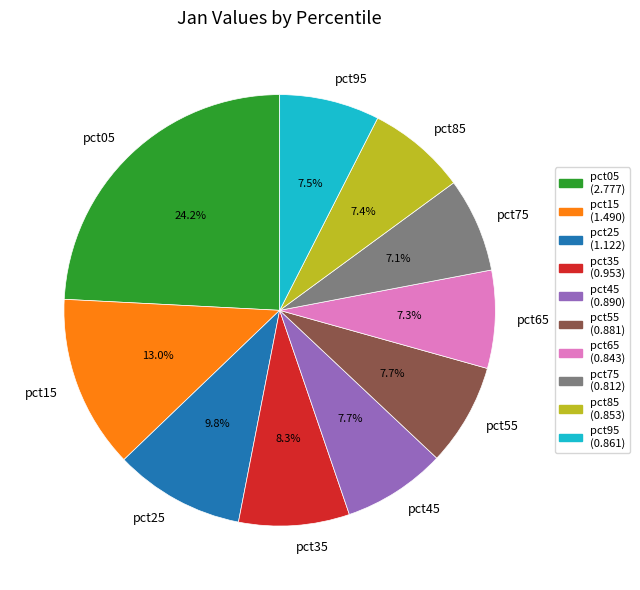

Which has a higher value, pct25 or pct65?

pct25